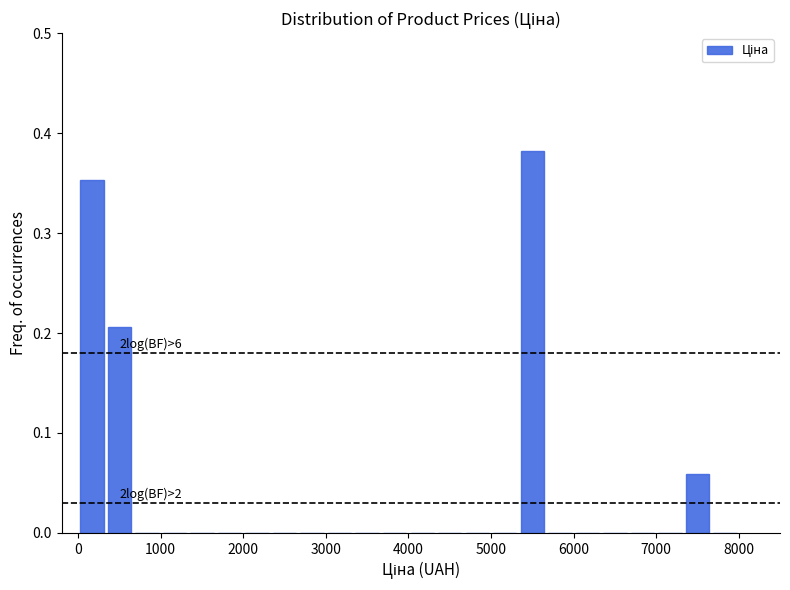

Read against the x-axis, roughly where is the centre of the tallest bar?

5500